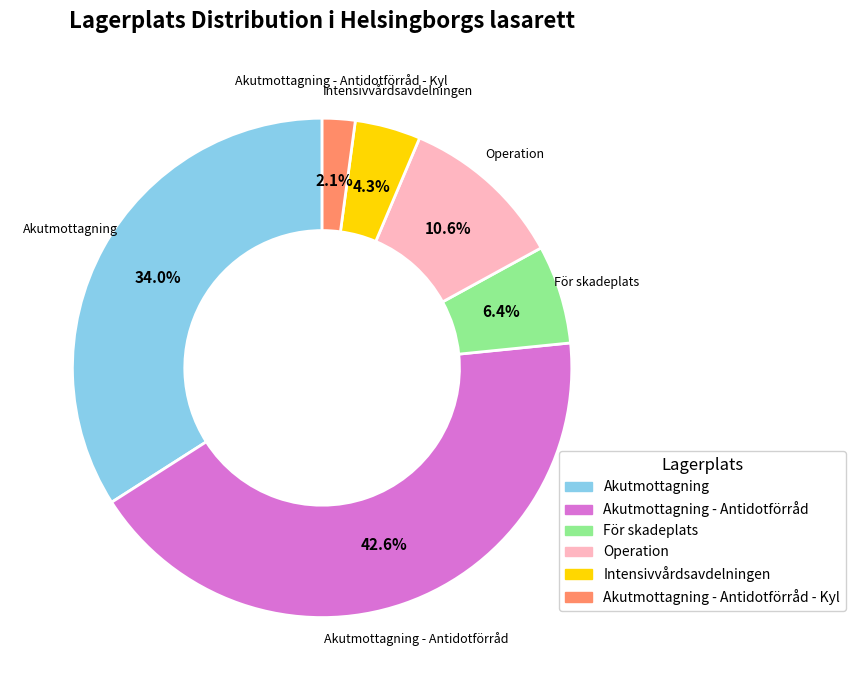

Is there any slice that represents more than half of the pie?

No